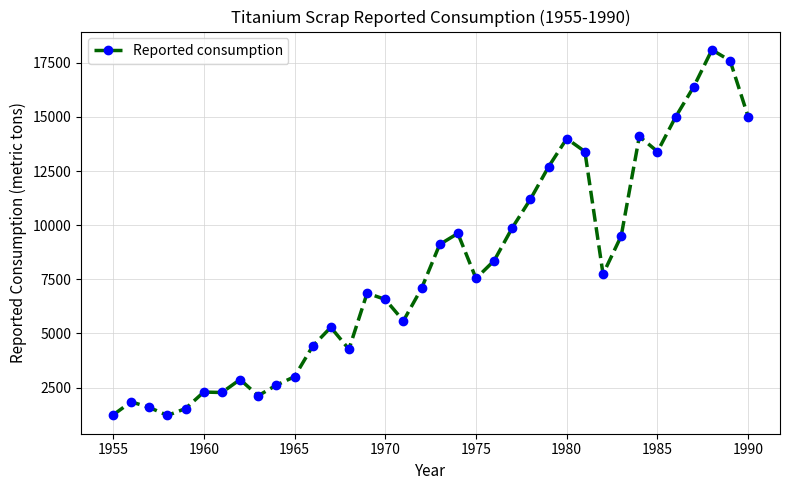

True or false: the data has more than 2 interior local peaks.

True